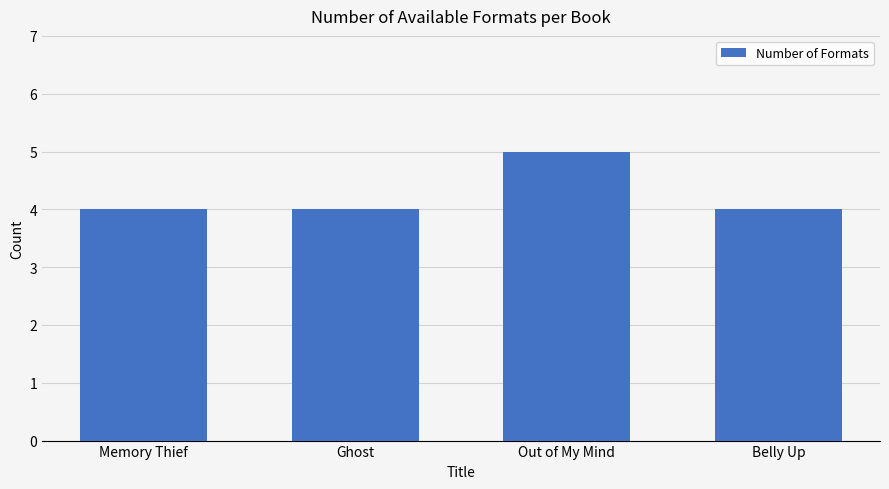

How many distinct data groups are displayed?

1